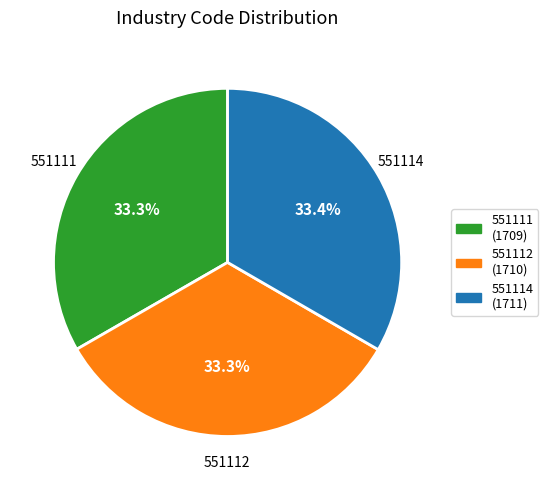

The 551114 slice represents 20% of the pie. True or false?

False